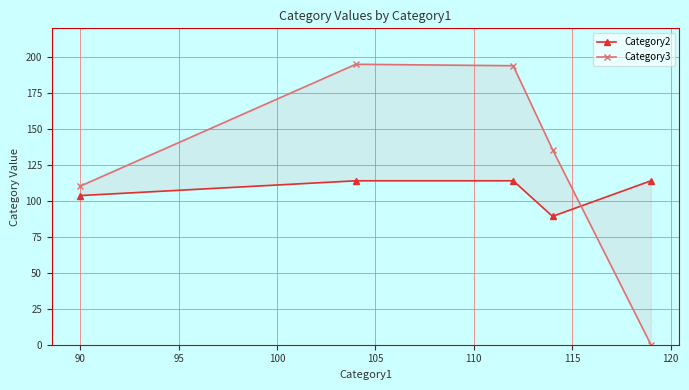

What is the maximum value for Category2?

114.0